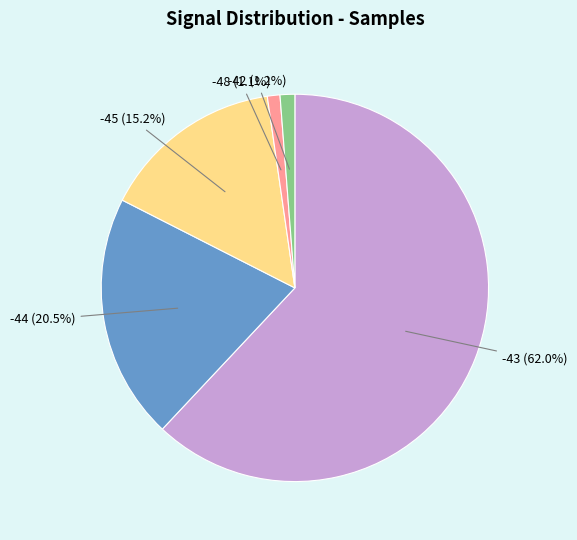

Is there any slice that represents more than half of the pie?

Yes